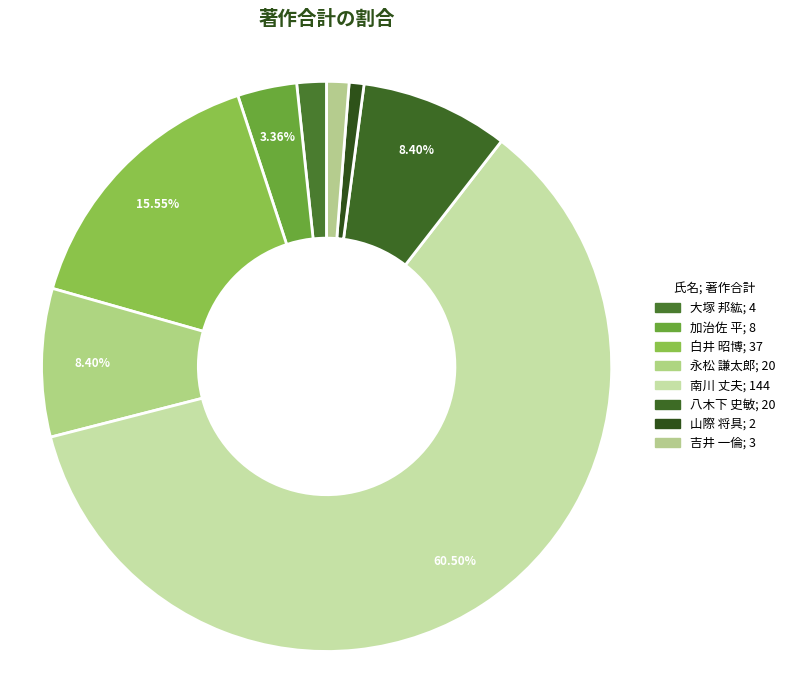

Which category has the smallest portion of the pie?

山際 将具